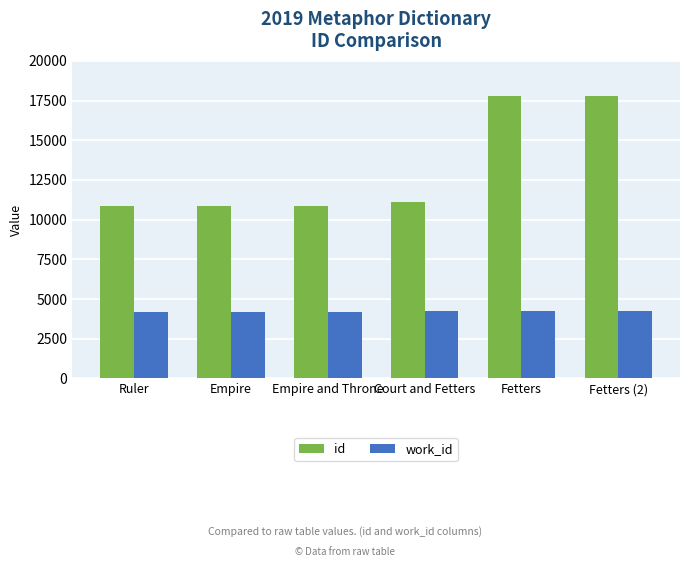

Which series has the largest total across all categories?

id